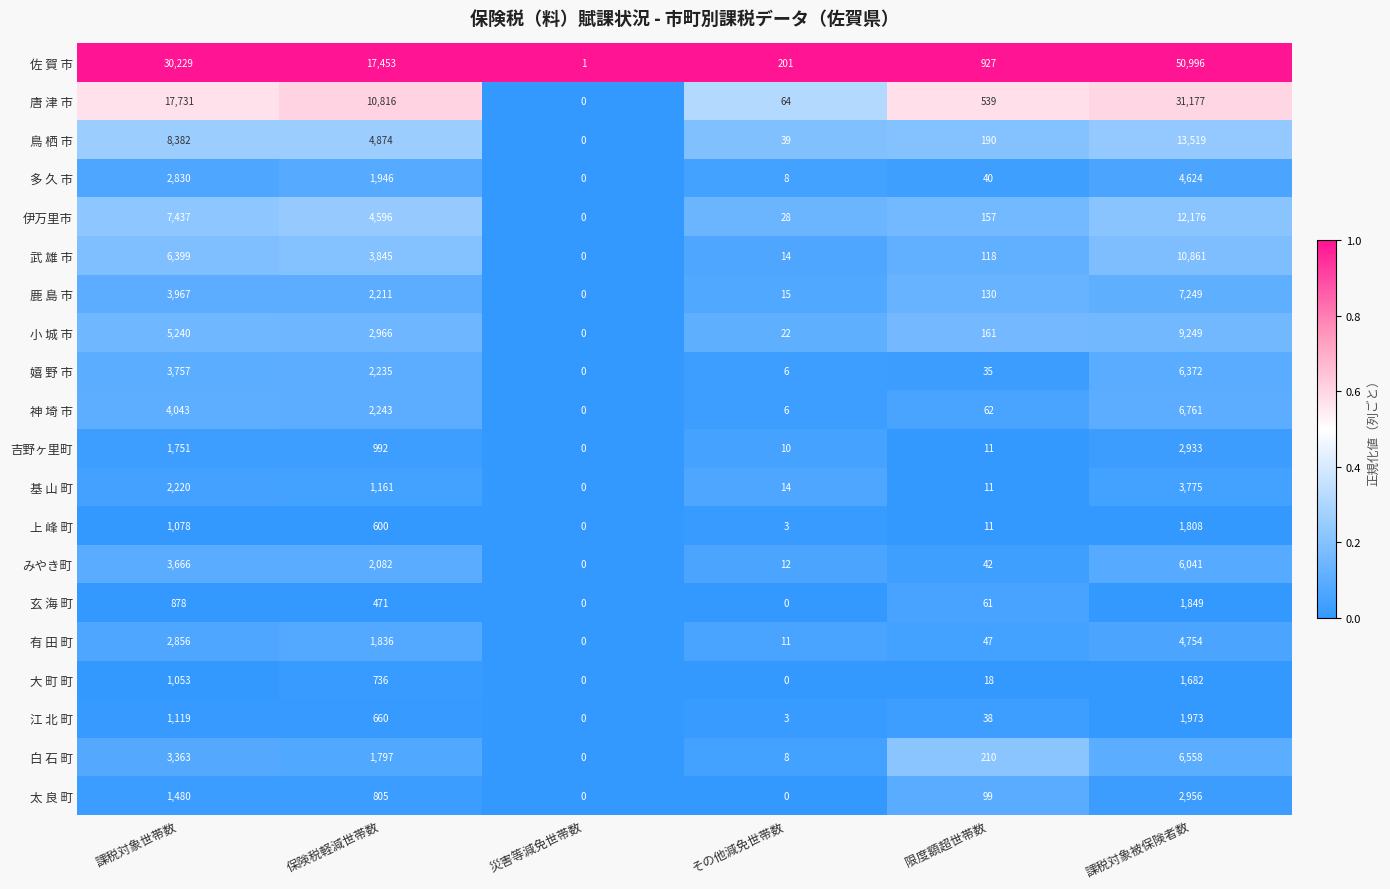

The 伊万里市 series shows -5802 at 災害等減免世帯数. True or false?

False